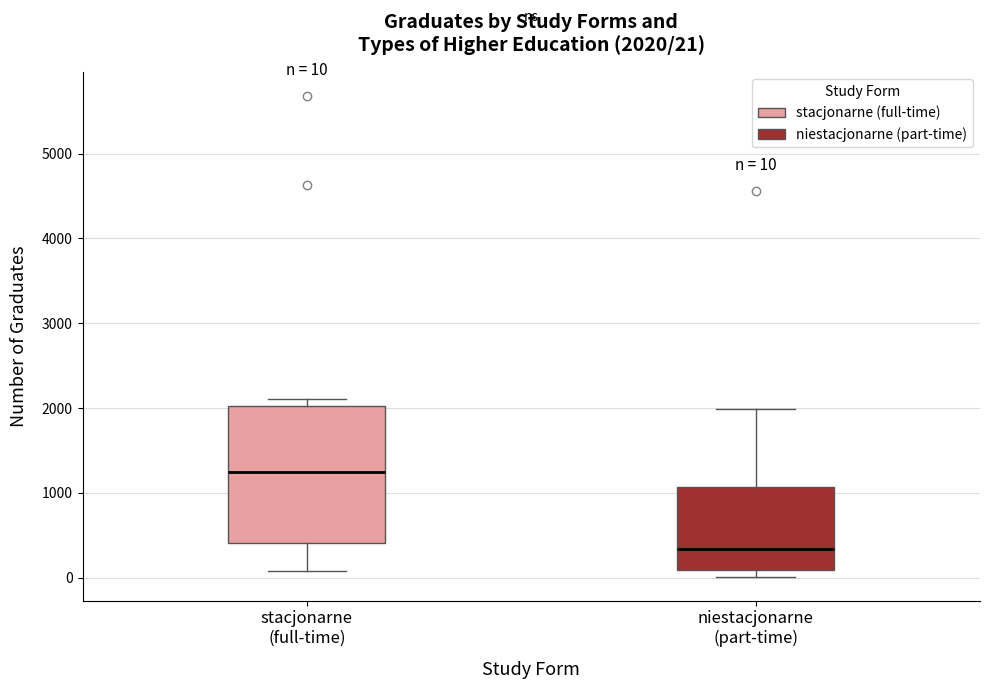

Comparing the boxes themselves (not the whiskers), which one is the tallest?

stacjonarne (full-time)